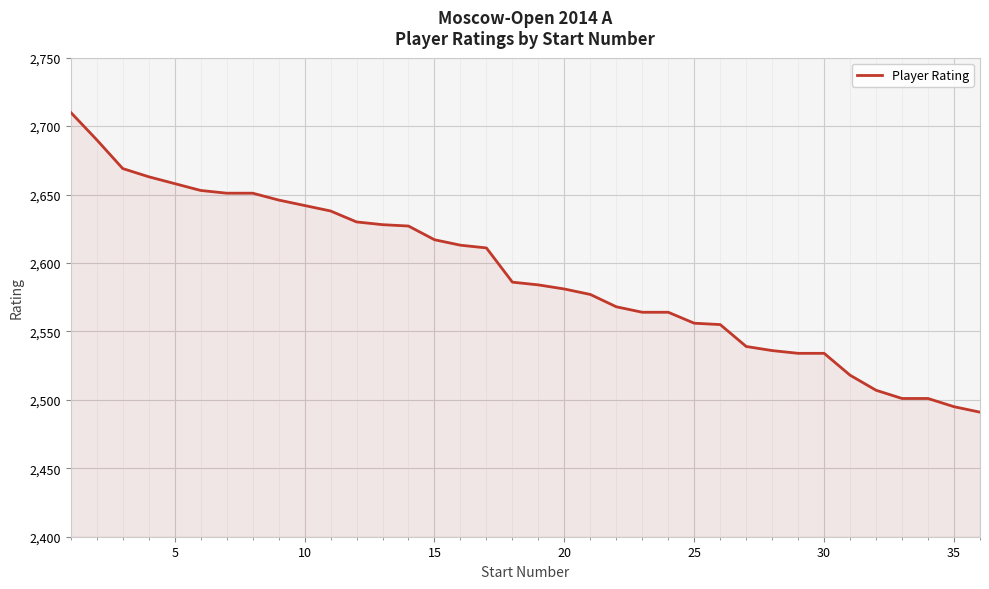

What is the smallest value displayed?

2491